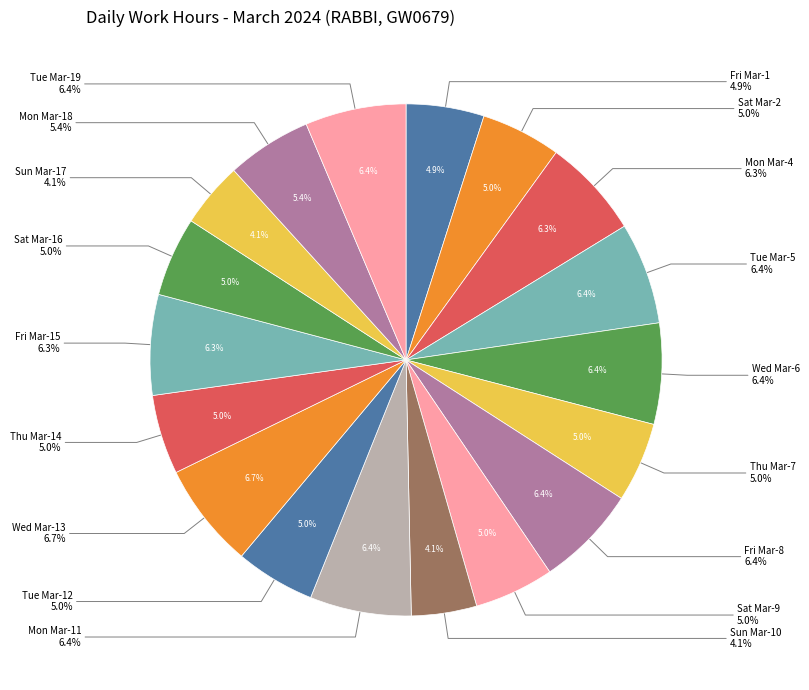

Is the sum of Mon Mar-18 and Fri Mar-8 greater than half?

No